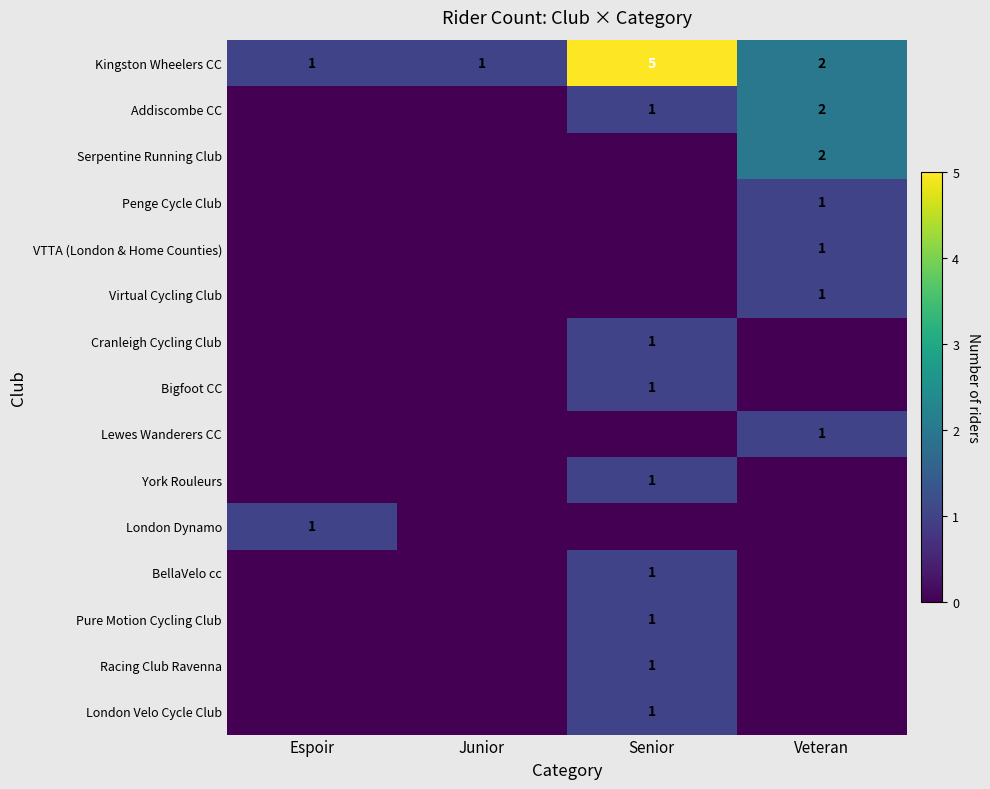

At how many categories does at least one series exceed 0?

4